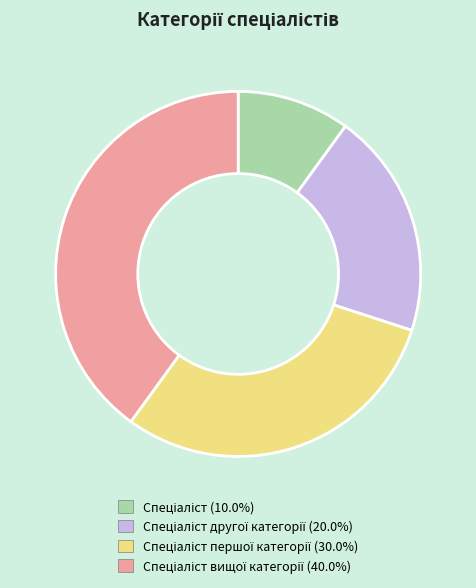

Does any single category account for the majority?

No